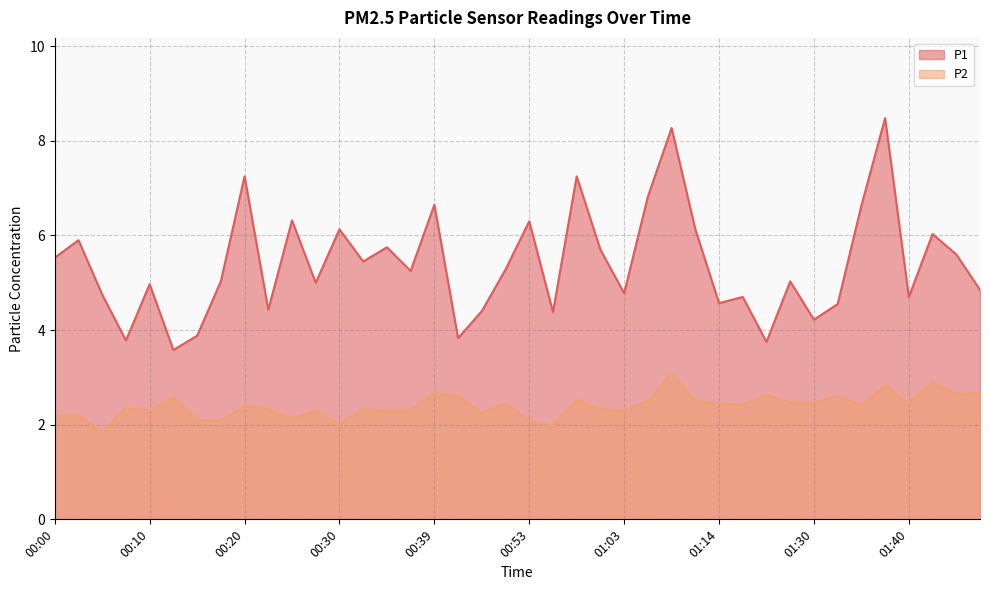

At which category does P1 reach its first local peak?

00:02